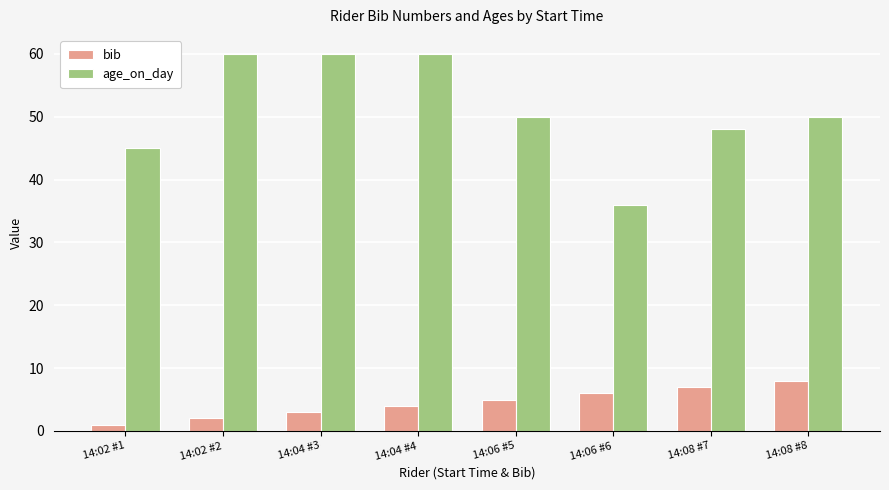

What is the total value across all series at 14:04 #3?

63